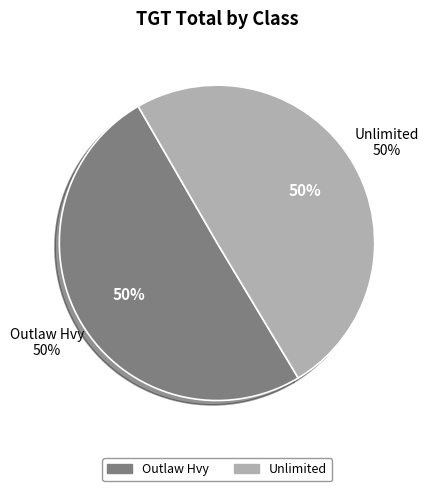

How many segments does this pie chart have?

2